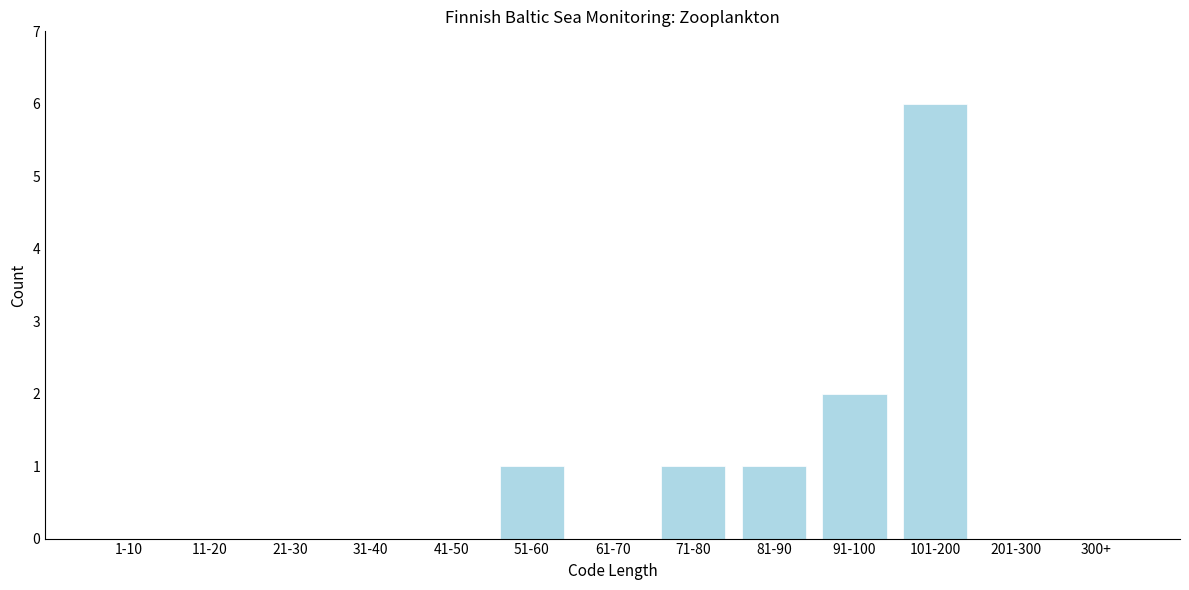

Reading left to right, list all the values displayed in this chart.

1-10=0	11-20=0	21-30=0	31-40=0	41-50=0	51-60=1	61-70=0	71-80=1	81-90=1	91-100=2	101-200=6	201-300=0	300+=0